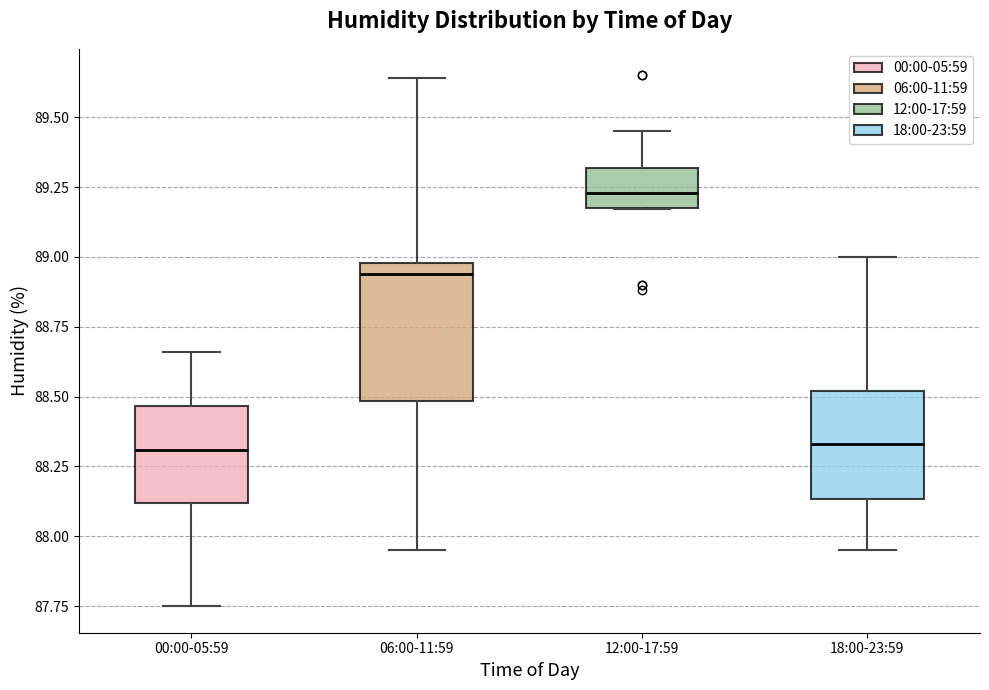

Which box is the tallest, from its lower edge to its upper edge?

06:00-11:59